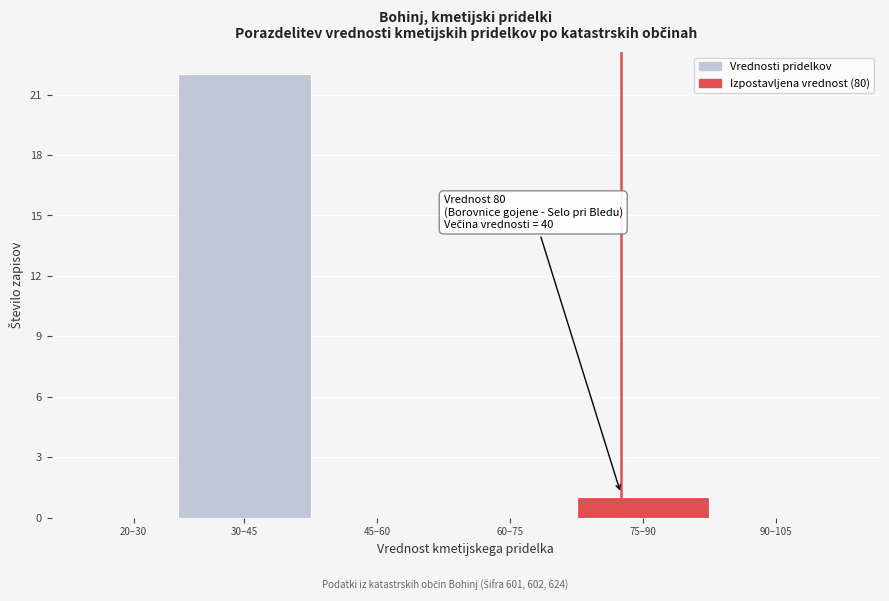

Reading left to right, what are all the values shown in this chart?

20–30=0	30–45=22	45–60=0	60–75=0	75–90=1	90–105=0